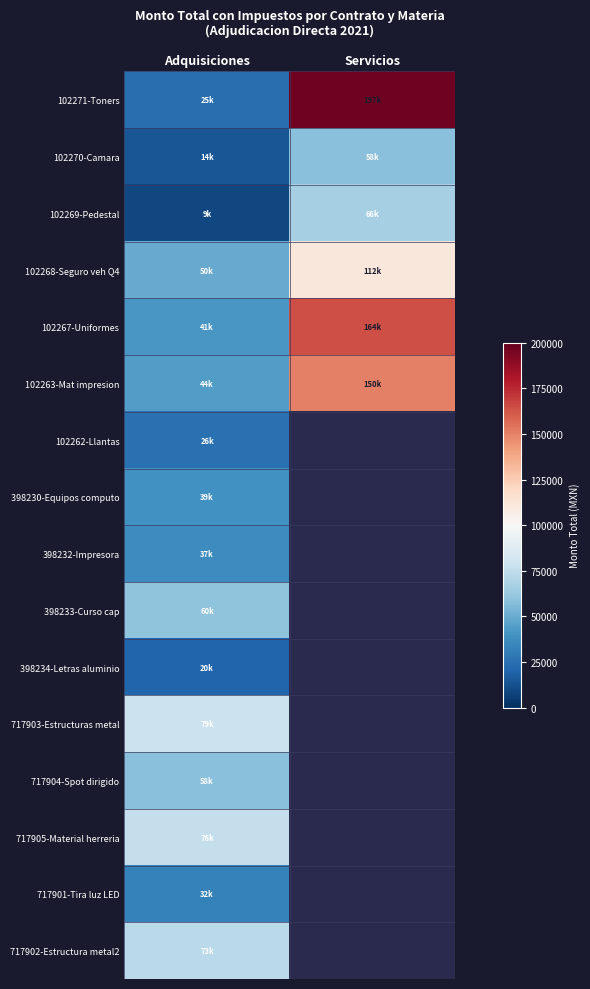

What is the sum of the 102269-Pedestal values at Adquisiciones and Servicios?

75081.7